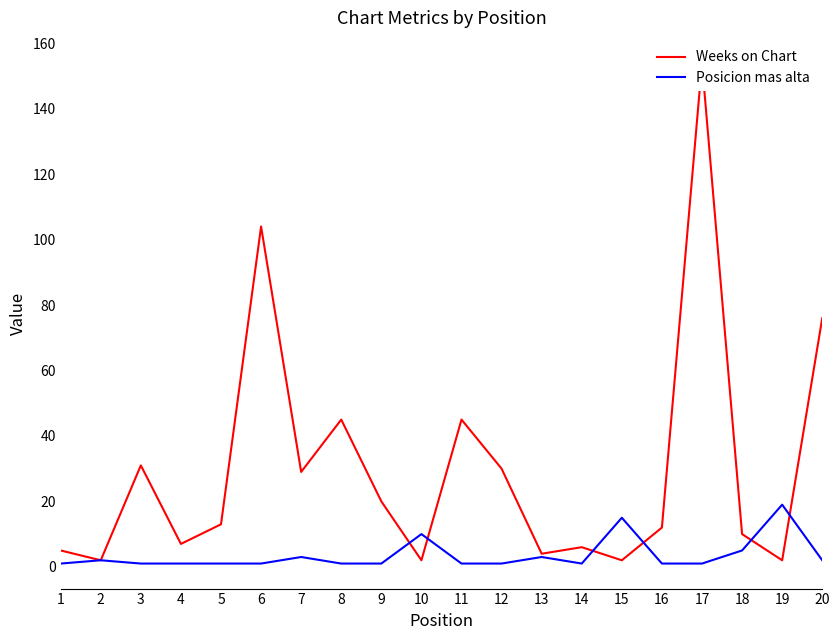

What is the smallest value displayed?

1